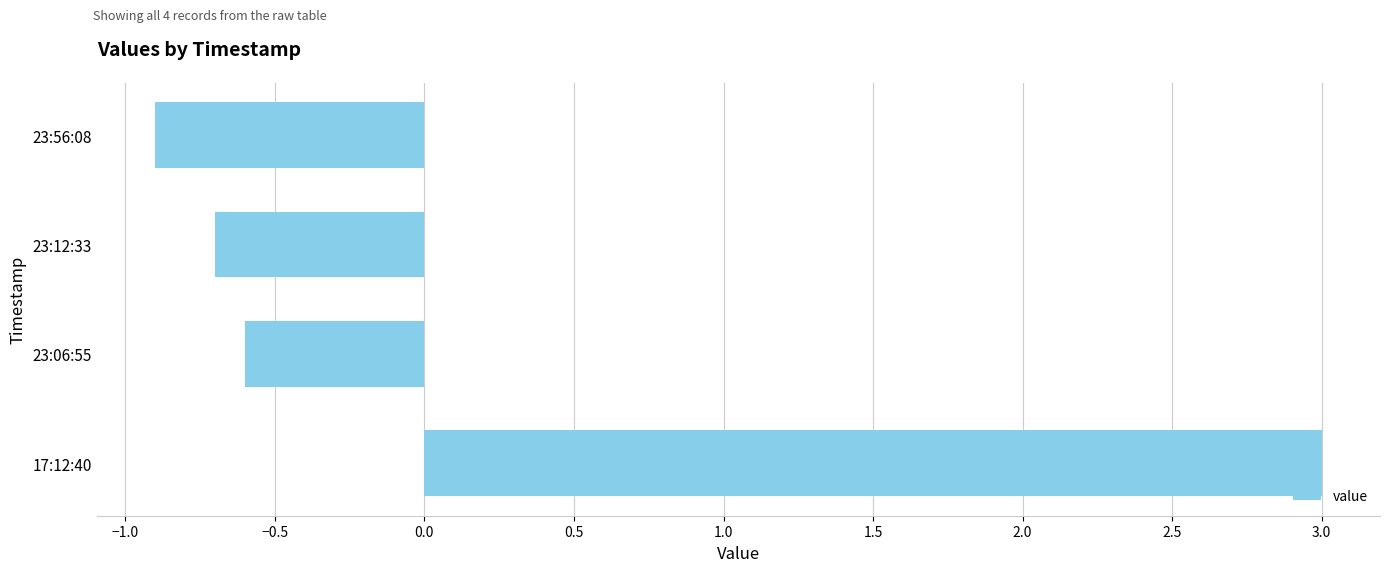

The value at 17:12:40 is 4.8. True or false?

False